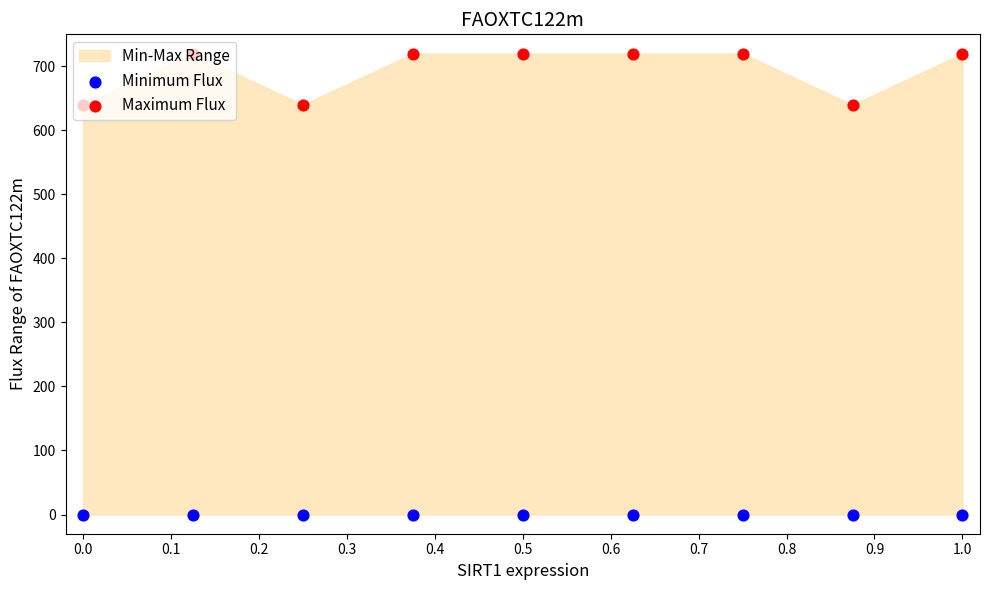

Which series has the widest spread of Y values?

Maximum Flux